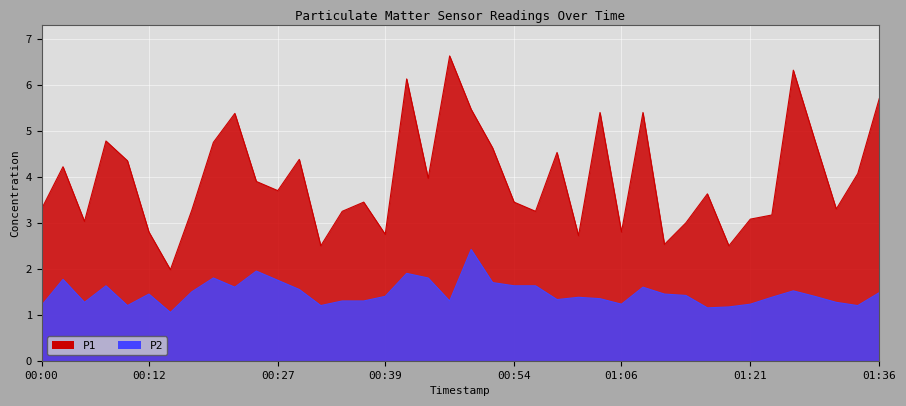

List the labels in order of P1 value, largest first.

00:46, 01:26, 00:41, 01:36, 00:49, 01:04, 01:08, 00:22, 01:28, 00:07, 00:19, 00:51, 00:59, 00:29, 00:10, 00:02, 01:33, 00:44, 00:24, 00:27, 01:16, 00:36, 00:54, 00:00, 01:31, 00:17, 00:34, 00:56, 01:23, 01:21, 00:05, 01:13, 00:12, 01:06, 00:39, 01:01, 01:11, 00:32, 01:18, 00:15